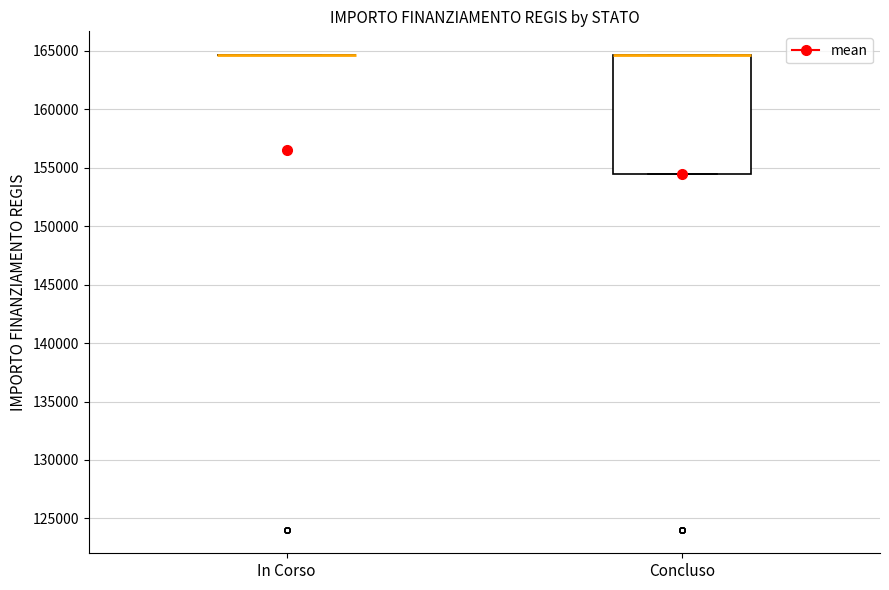

Which box is the tallest, from its lower edge to its upper edge?

Concluso